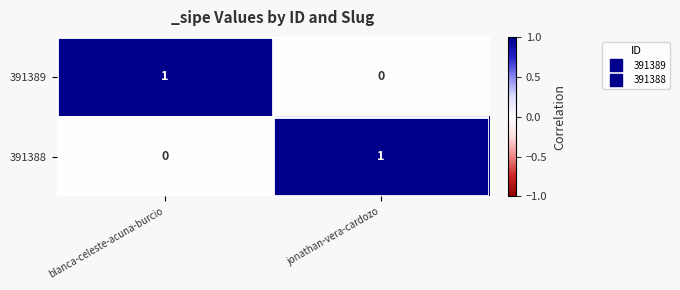

Reading left to right, what are all the values shown in this chart?

391389: 1	0
391388: 0	1